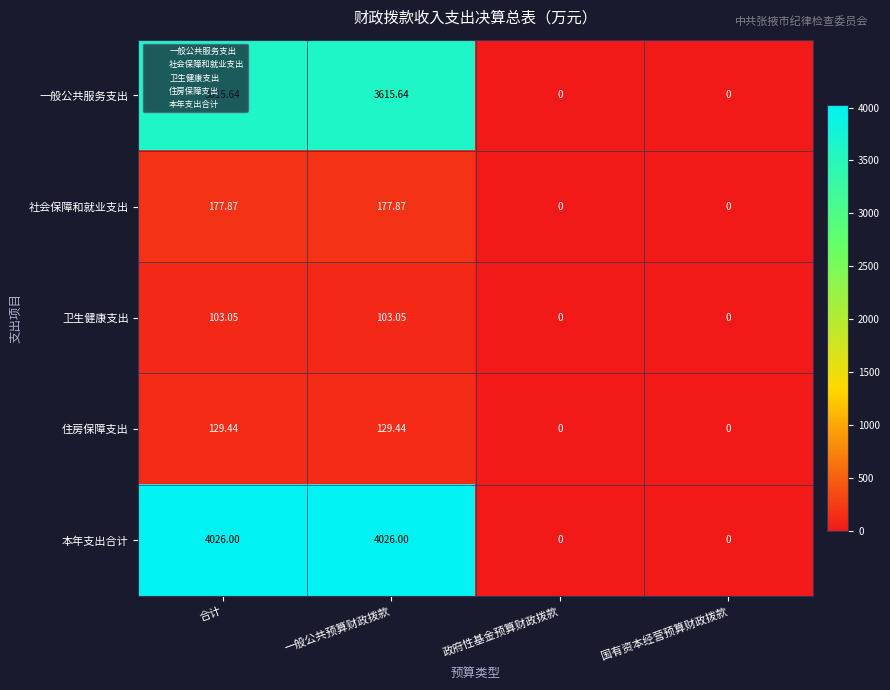

Where does the 社会保障和就业支出 series first go above 177?

合计